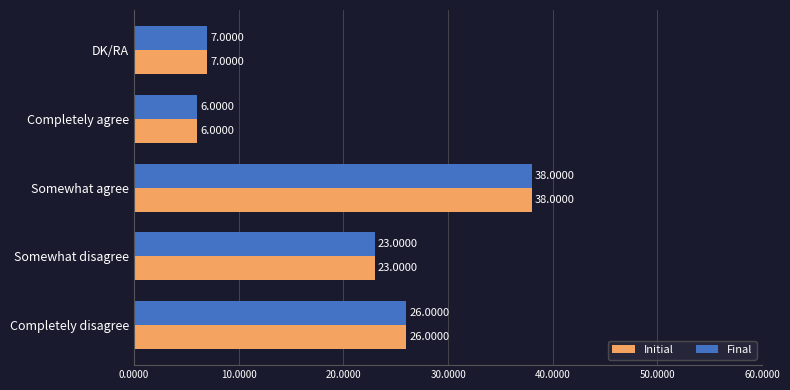

What is the sum of the Initial values at DK/RA and Completely agree?

13